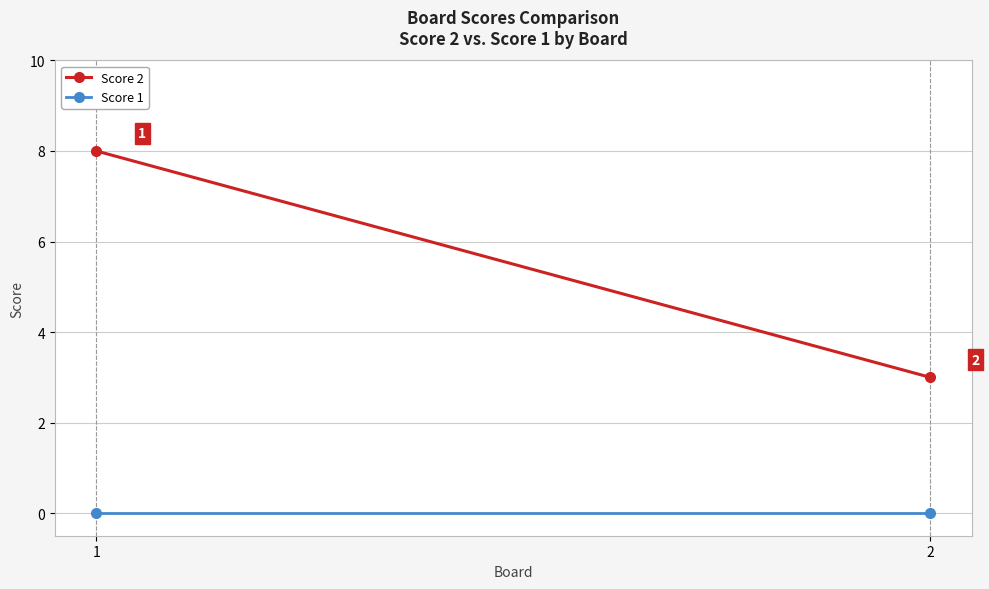

Which series has the largest total across all categories?

Score 2